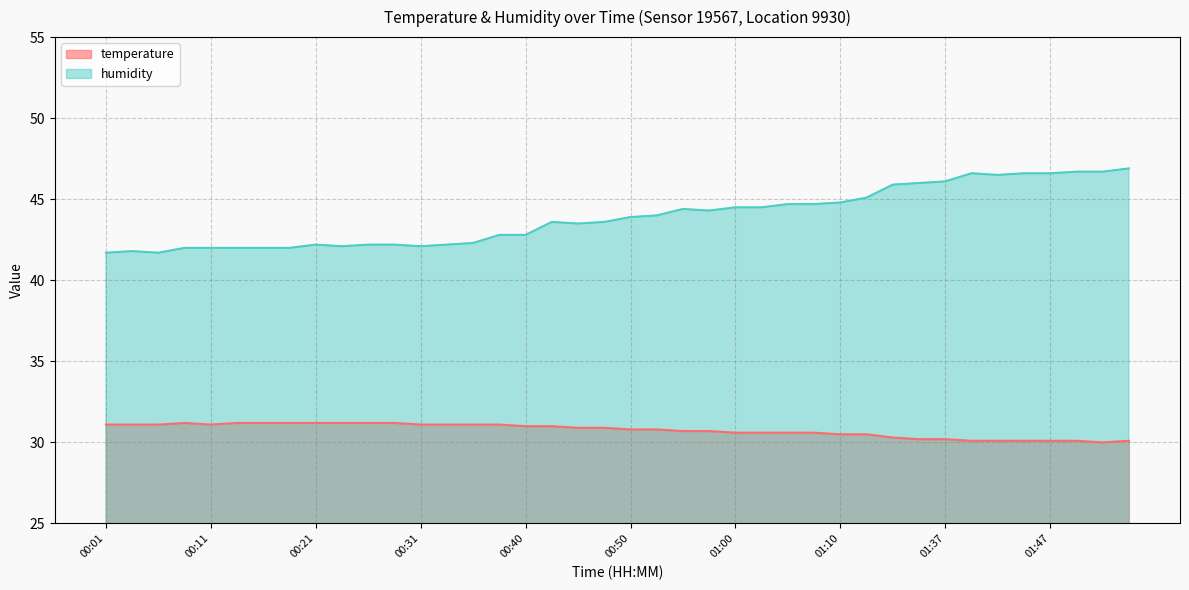

Is it true that humidity equals 42.2 at 00:28?

True